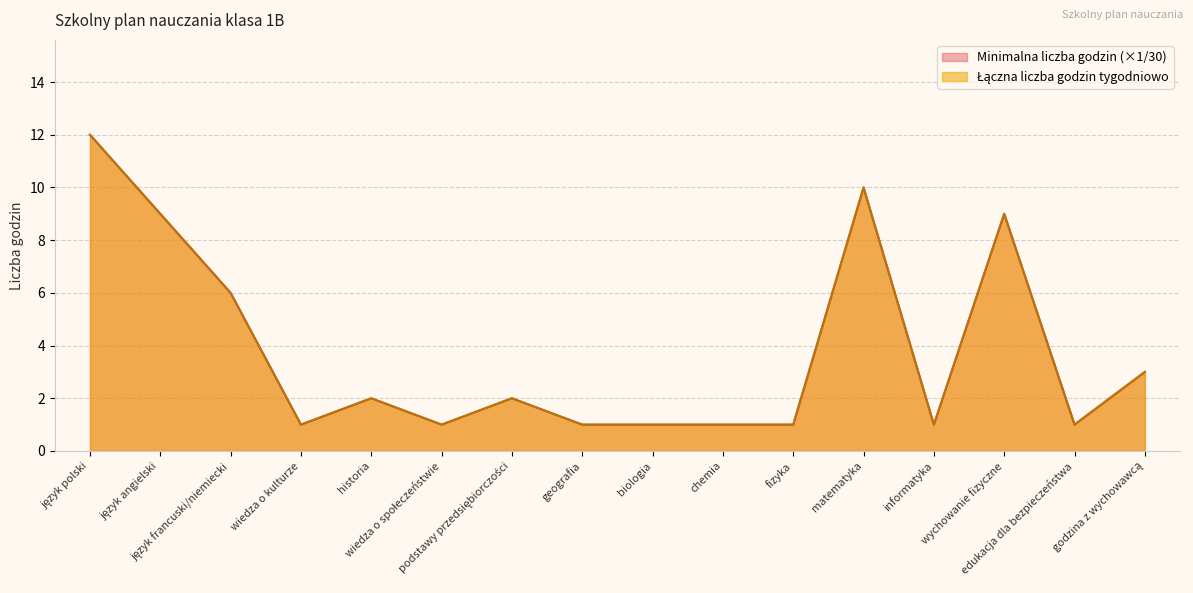

How many interior local valleys does the Minimalna liczba godzin series have?

4